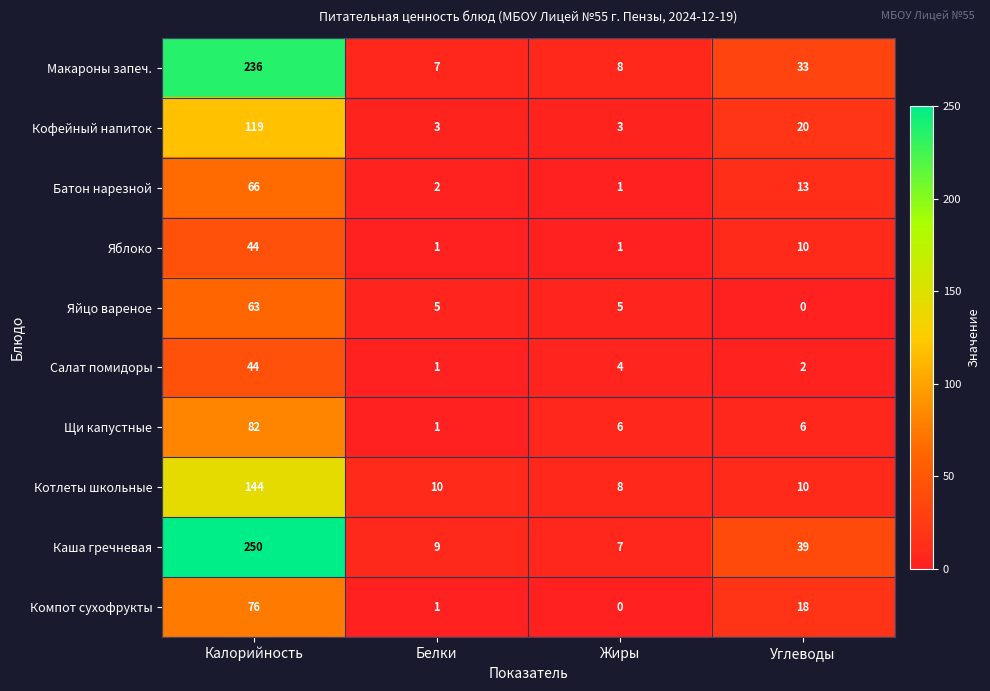

What is the difference between the maximum and second lowest values in the Компот сухофрукты series?

75